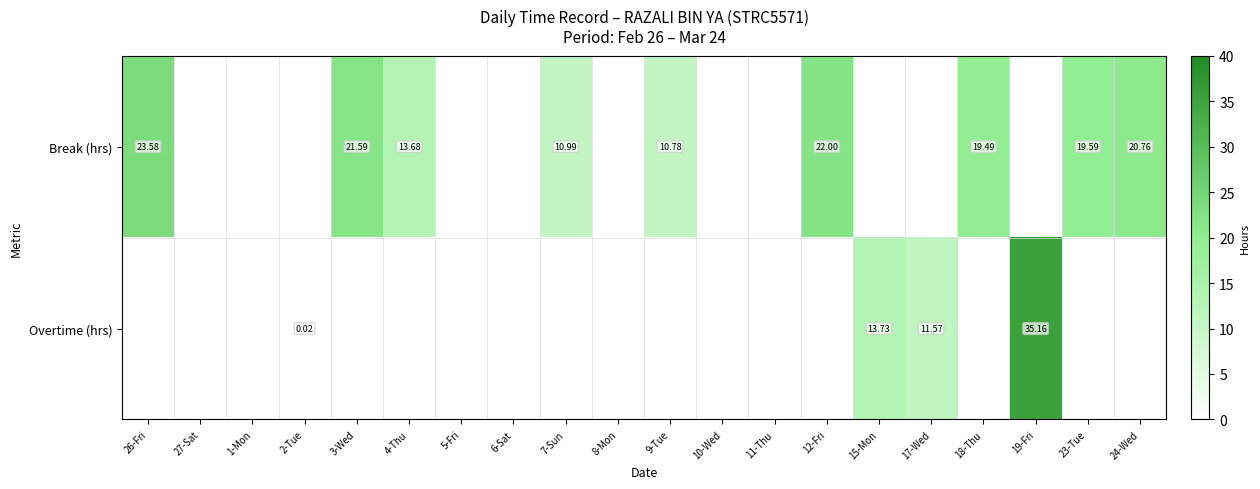

What is the greatest value displayed?

35.2